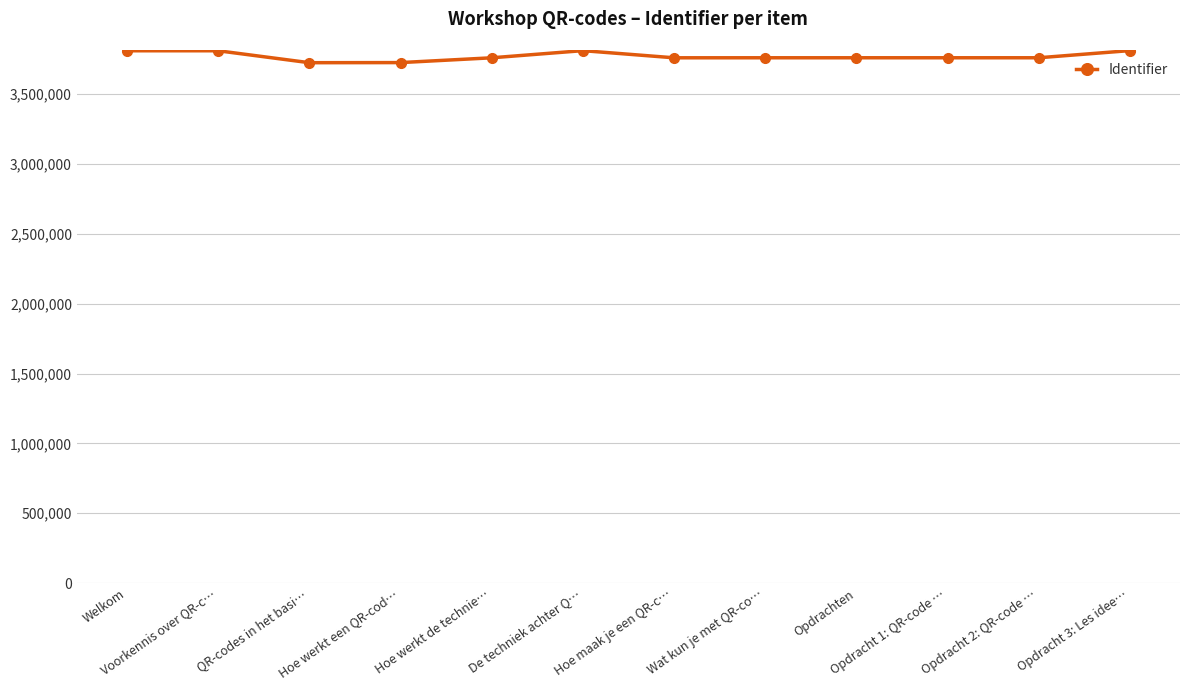

Is this an area chart (filled region under the line)?

No